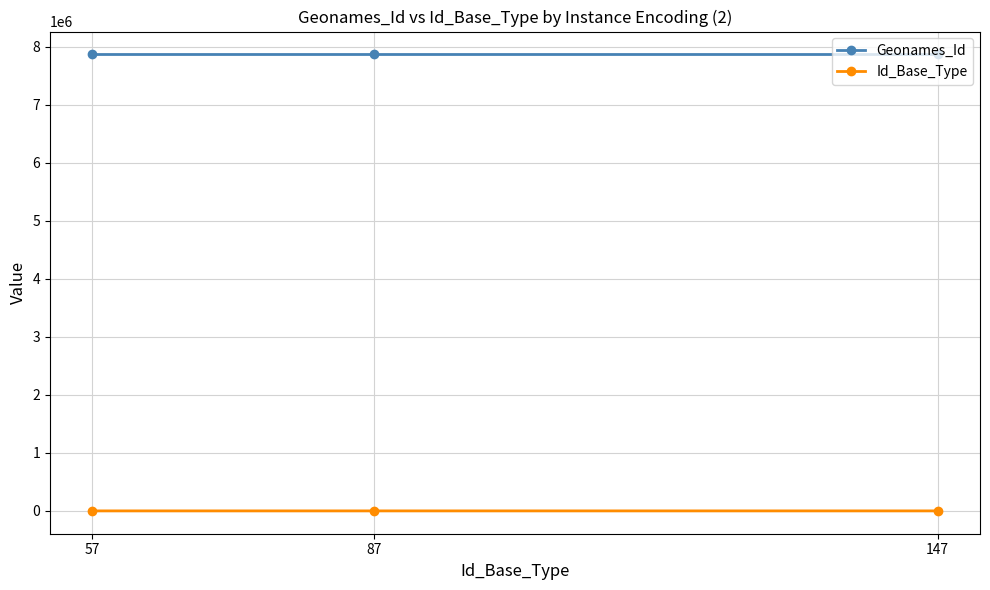

Is this an area chart (filled region under the line)?

No